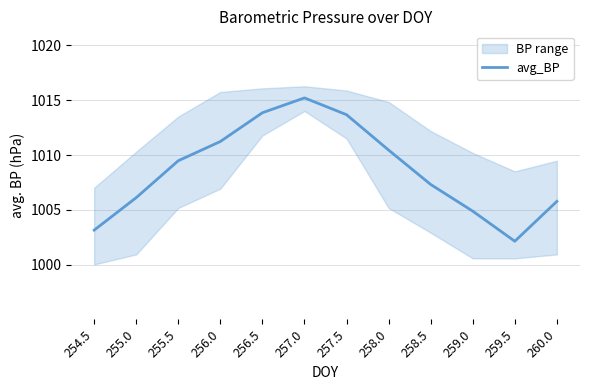

What is the value of the 9th point from the left?

1007.3